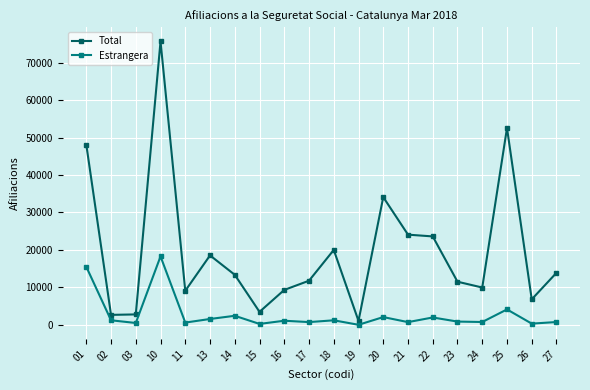

What is the difference between the highest and lowest values at 22?

21642